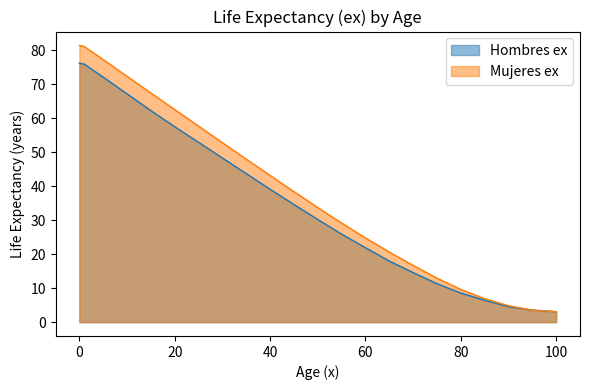

Where do Mujeres ex and Hombres ex first cross each other?

90 and 95